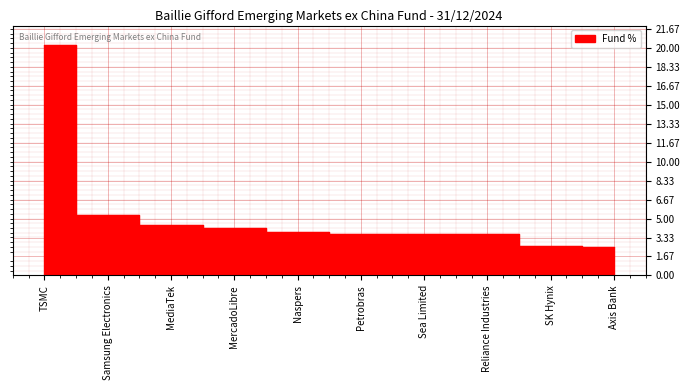

What is the label of the 4th point from the right?

Sea Limited